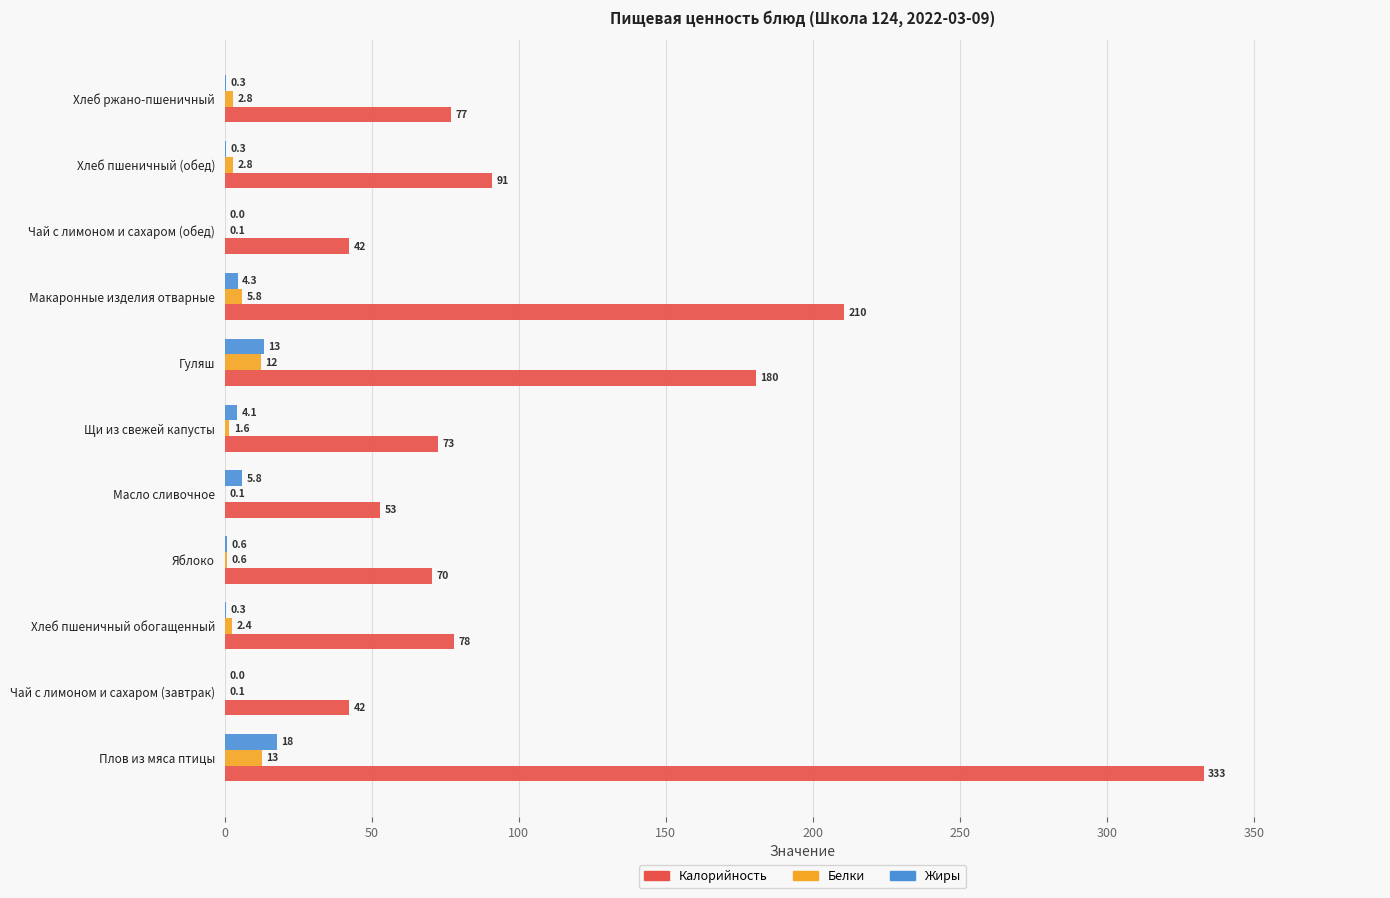

Where is Калорийность nearest to the value 187?

Гуляш